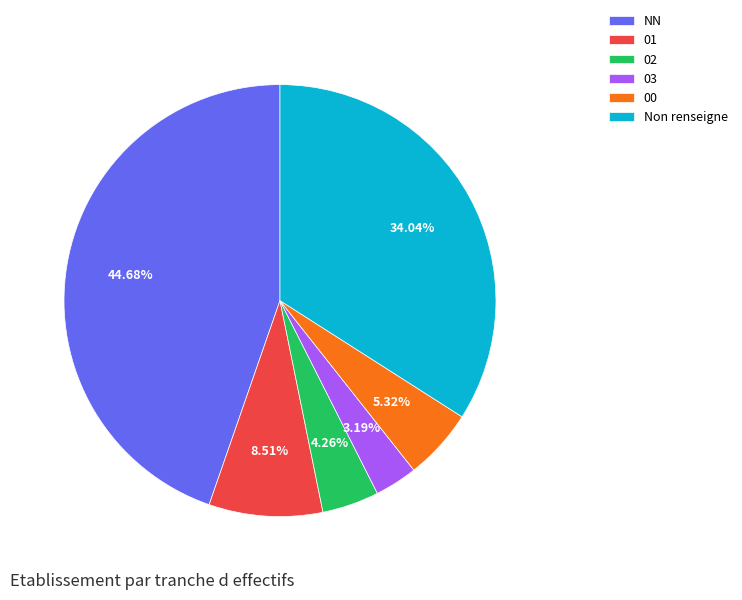

To the nearest percent, what percentage of the pie is NN?

45%